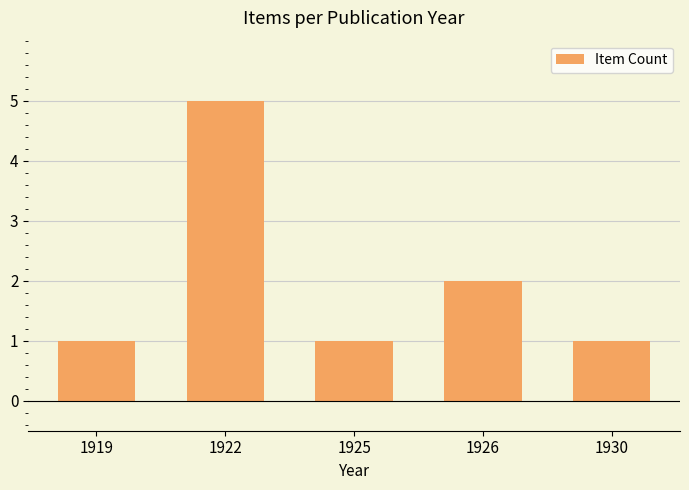

What is the ratio of the value at 1926 to the value at 1922?

0.4